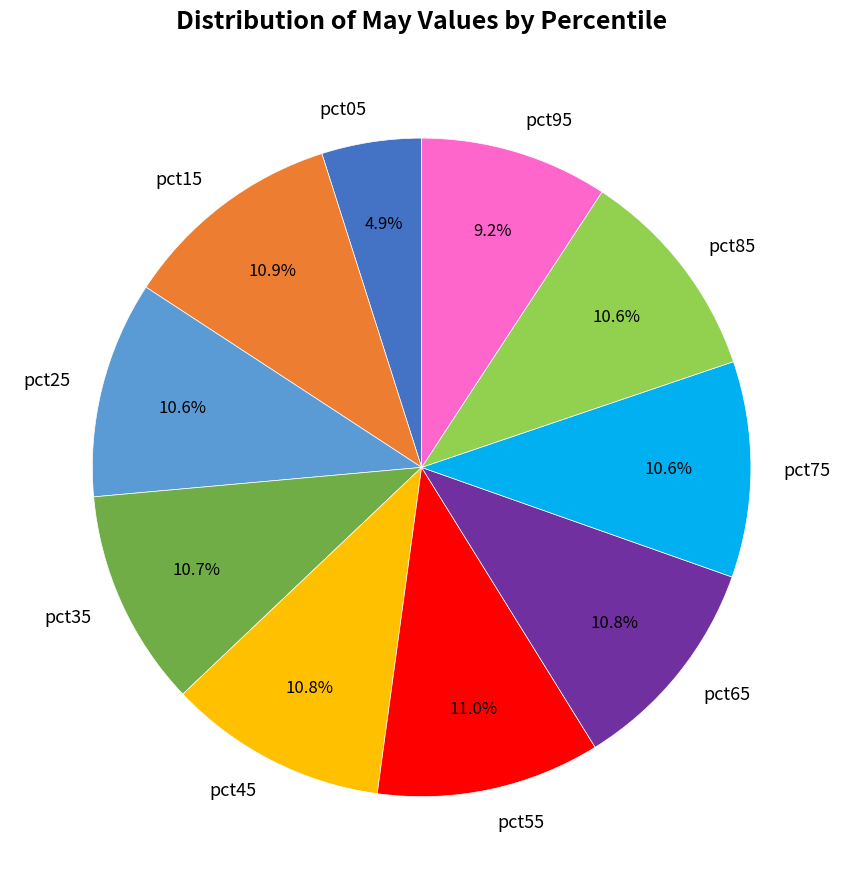

Do pct35 and pct95 together represent more than half of the pie?

No